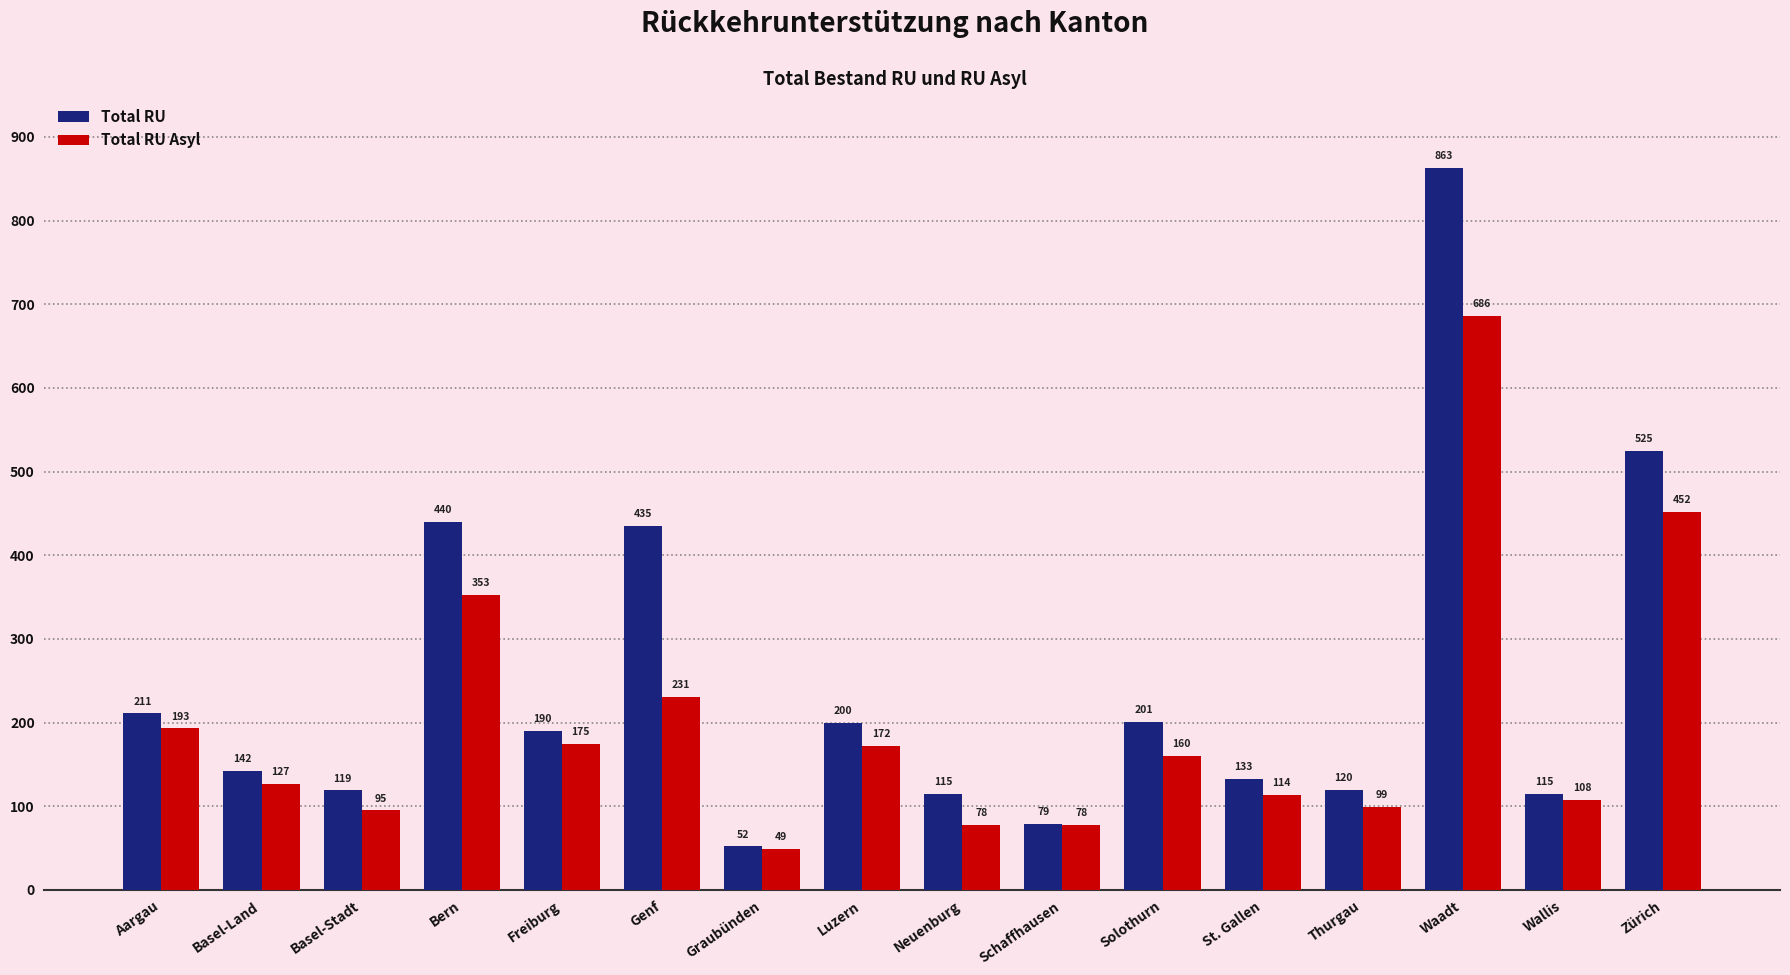

What is the sum of the Total RU values at Zürich and Bern?

965